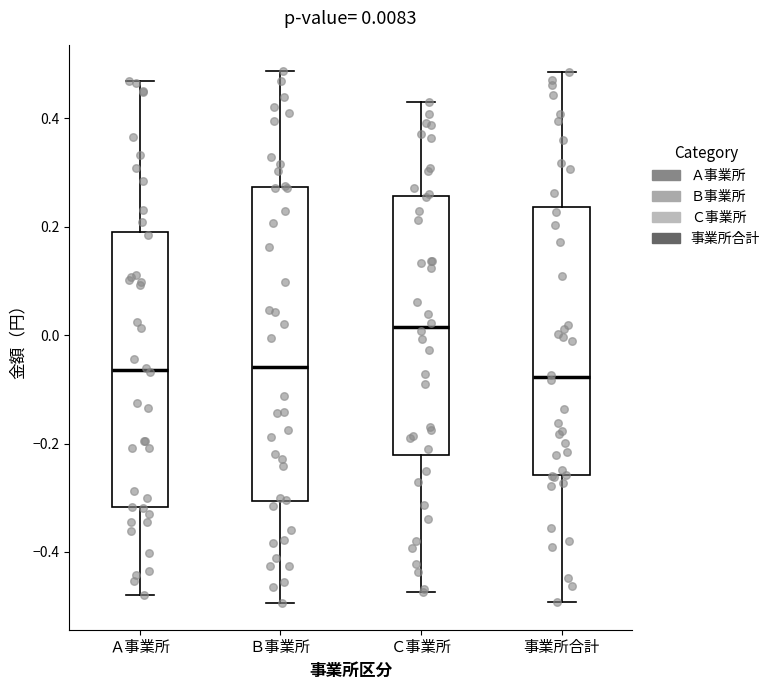

Comparing the boxes themselves (not the whiskers), which one is the tallest?

Ｂ事業所